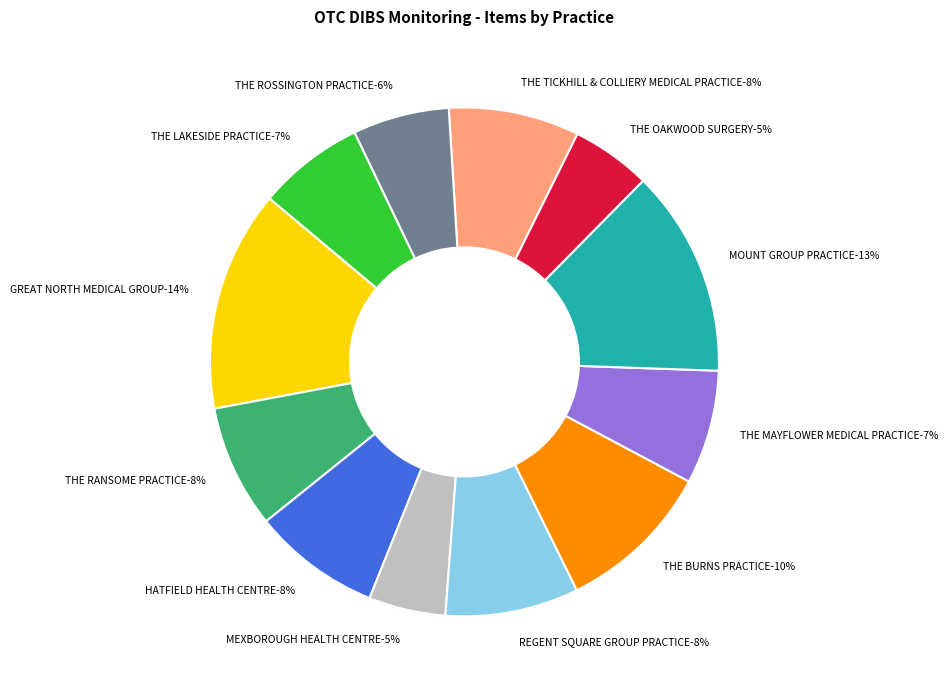

Rank the categories by value from lowest to highest.

MEXBOROUGH HEALTH CENTRE, THE OAKWOOD SURGERY, THE ROSSINGTON PRACTICE, THE LAKESIDE PRACTICE, THE MAYFLOWER MEDICAL PRACTICE, THE RANSOME PRACTICE, HATFIELD HEALTH CENTRE, THE TICKHILL & COLLIERY MEDICAL PRACTICE, REGENT SQUARE GROUP PRACTICE, THE BURNS PRACTICE, MOUNT GROUP PRACTICE, GREAT NORTH MEDICAL GROUP